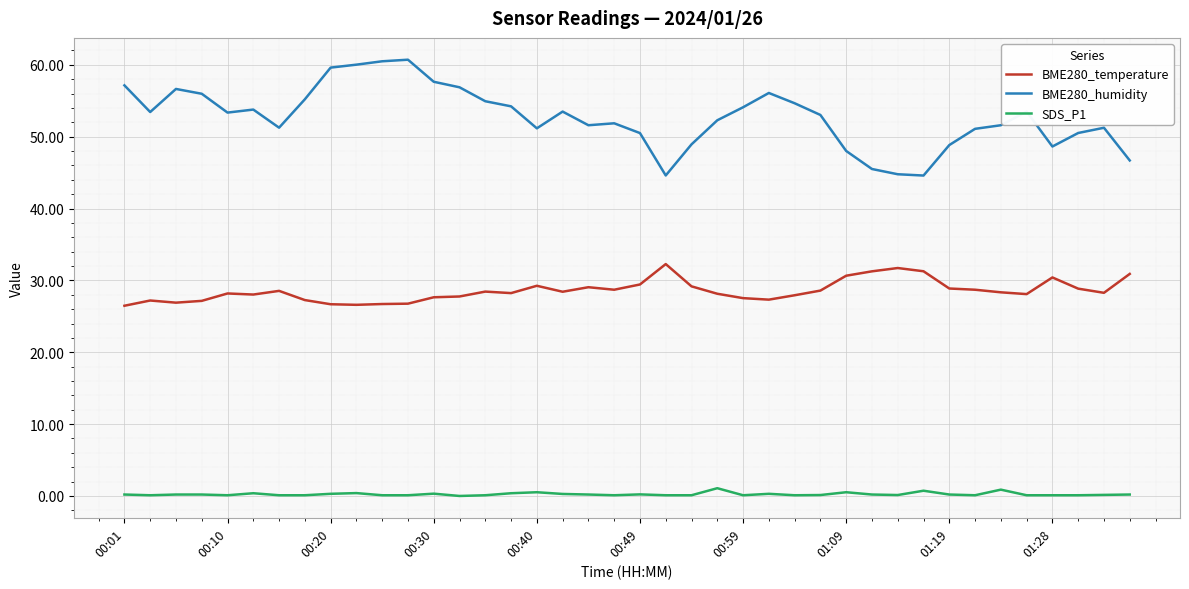

Which series has the largest total across all categories?

BME280_humidity